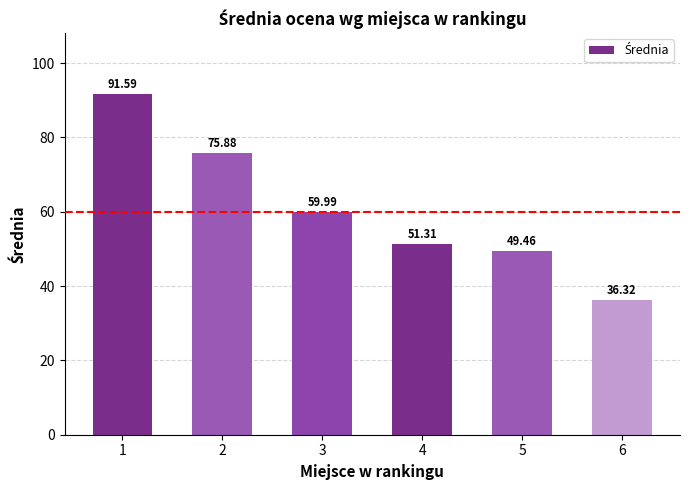

Does the chart contain stacked bars?

No